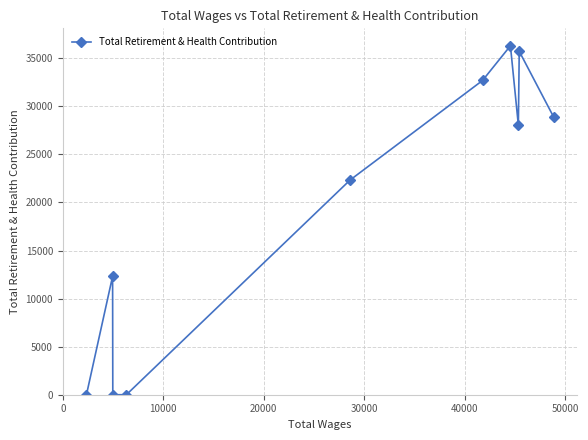

Does the chart have visible grid lines?

Yes